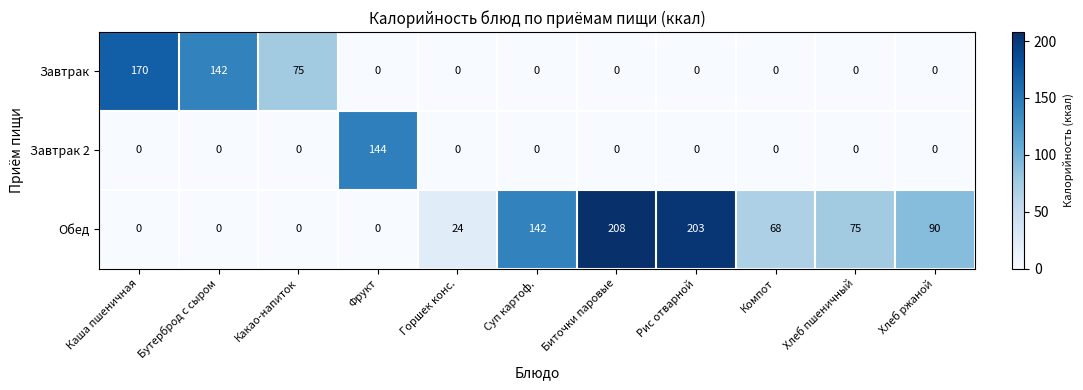

Which series has the widest spread of values?

Обед